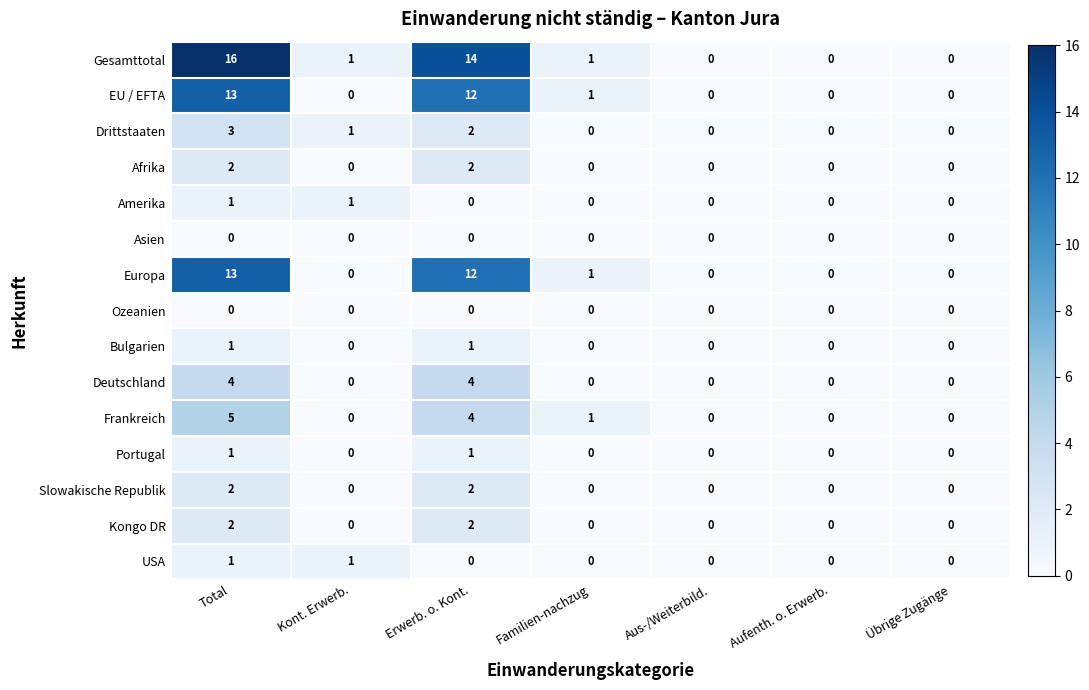

Which label corresponds to the largest value in the chart?

Total